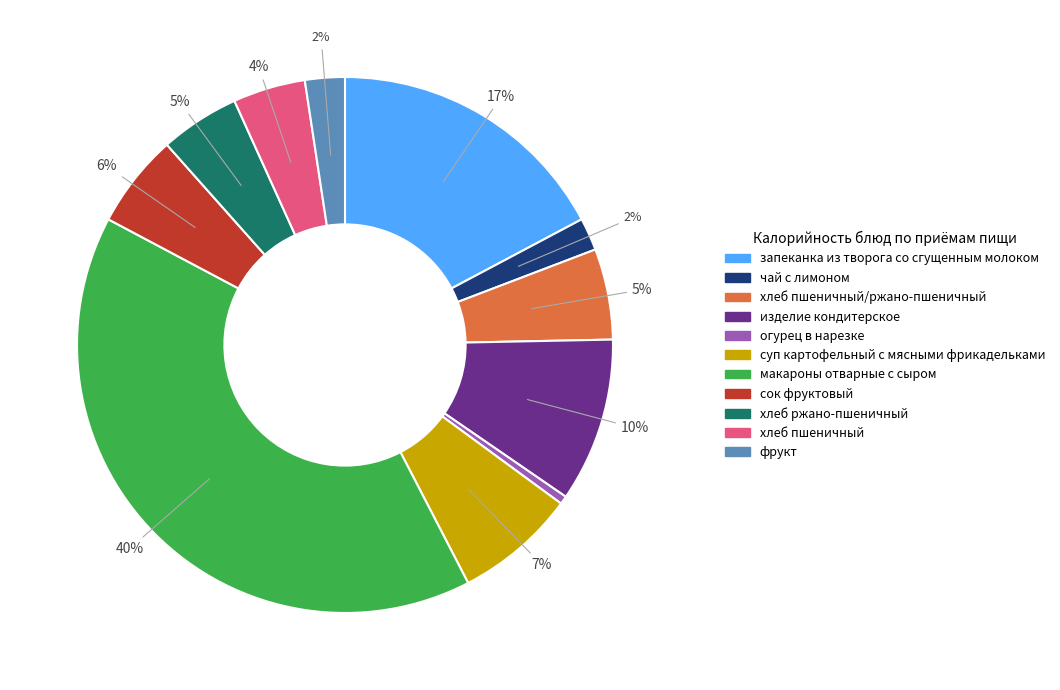

True or false: огурец в нарезке accounts for 0% of the total.

True